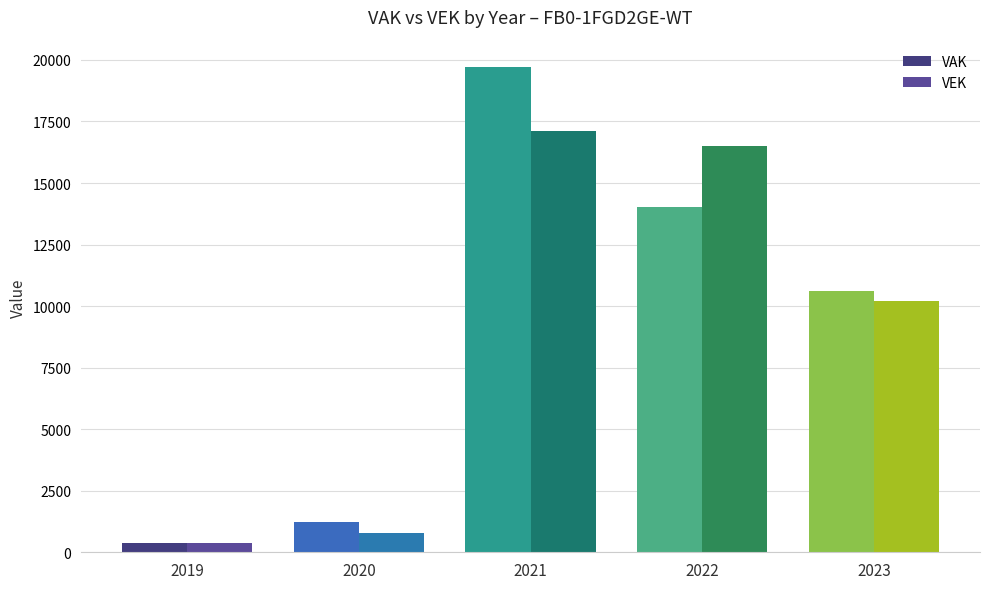

What is the minimum value for VAK?

368